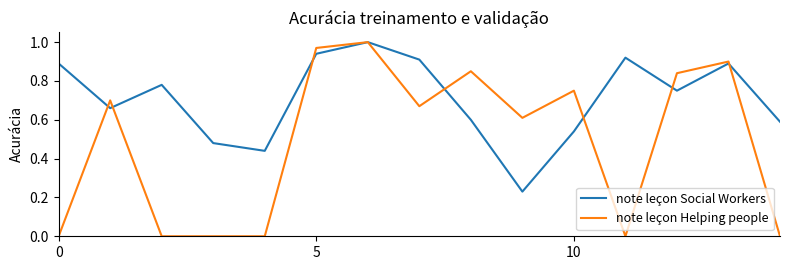

True or false: note leçon Helping people has more than 0 points higher than both neighbors.

True